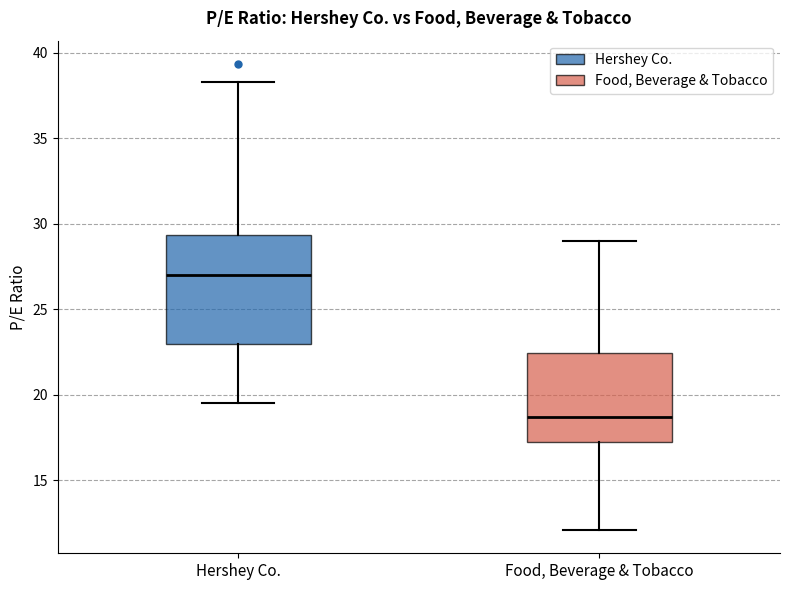

Which box is the tallest, from its lower edge to its upper edge?

Hershey Co.